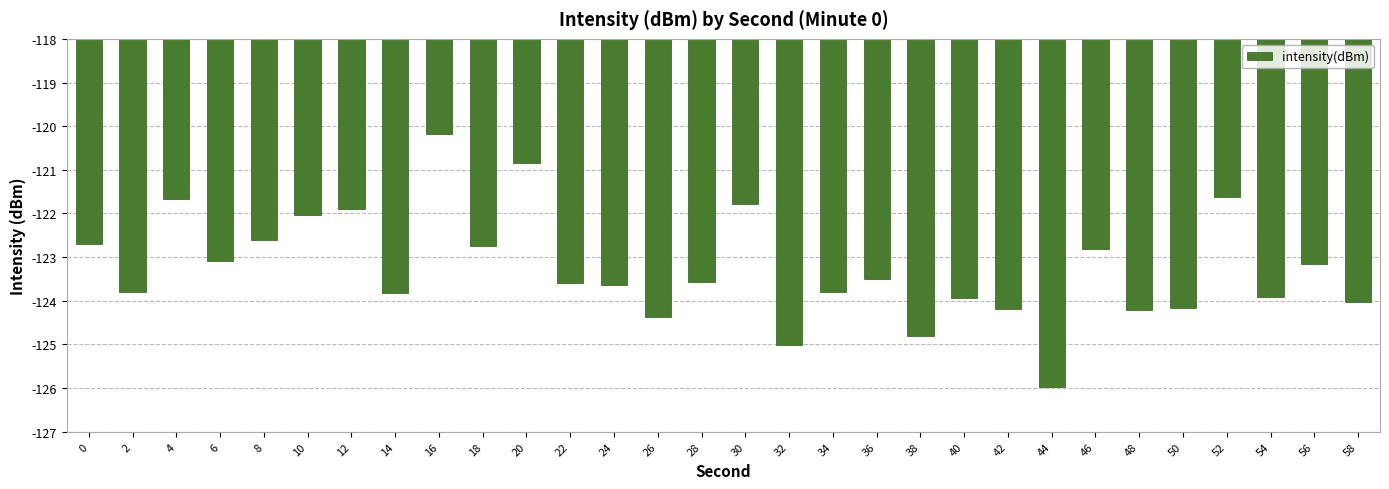

The chart shows a value of -192.5 at 4. True or false?

False